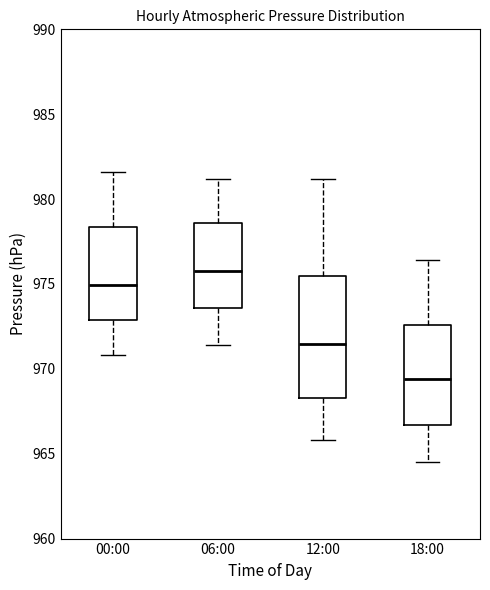

Where does the upper whisker of the box for 18:00 end on the y-axis? The values are not printed on the chart, so give them approximately, as read against the axis.

976.5